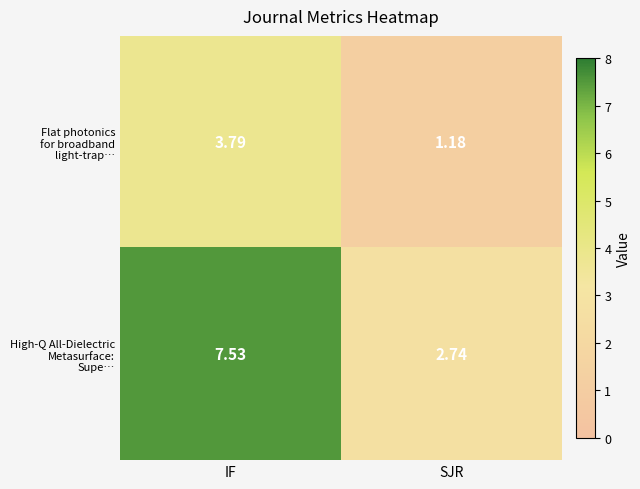

At which category does the chart reach its peak across all series?

IF